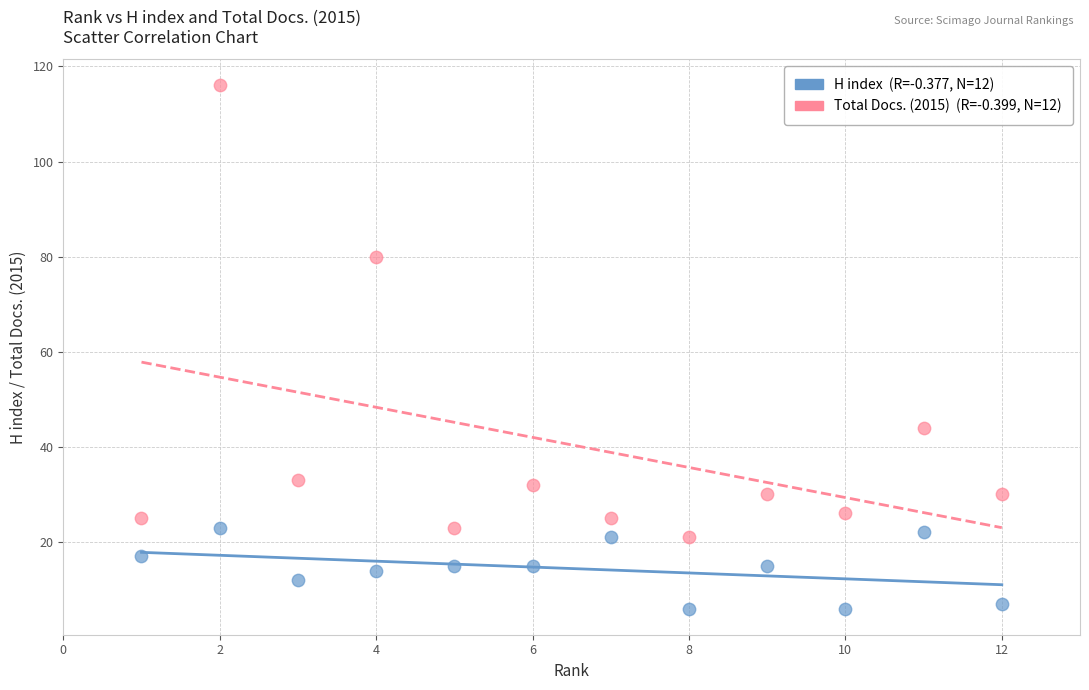

Across all data points, what is the range of Y values (max minus min)?

110